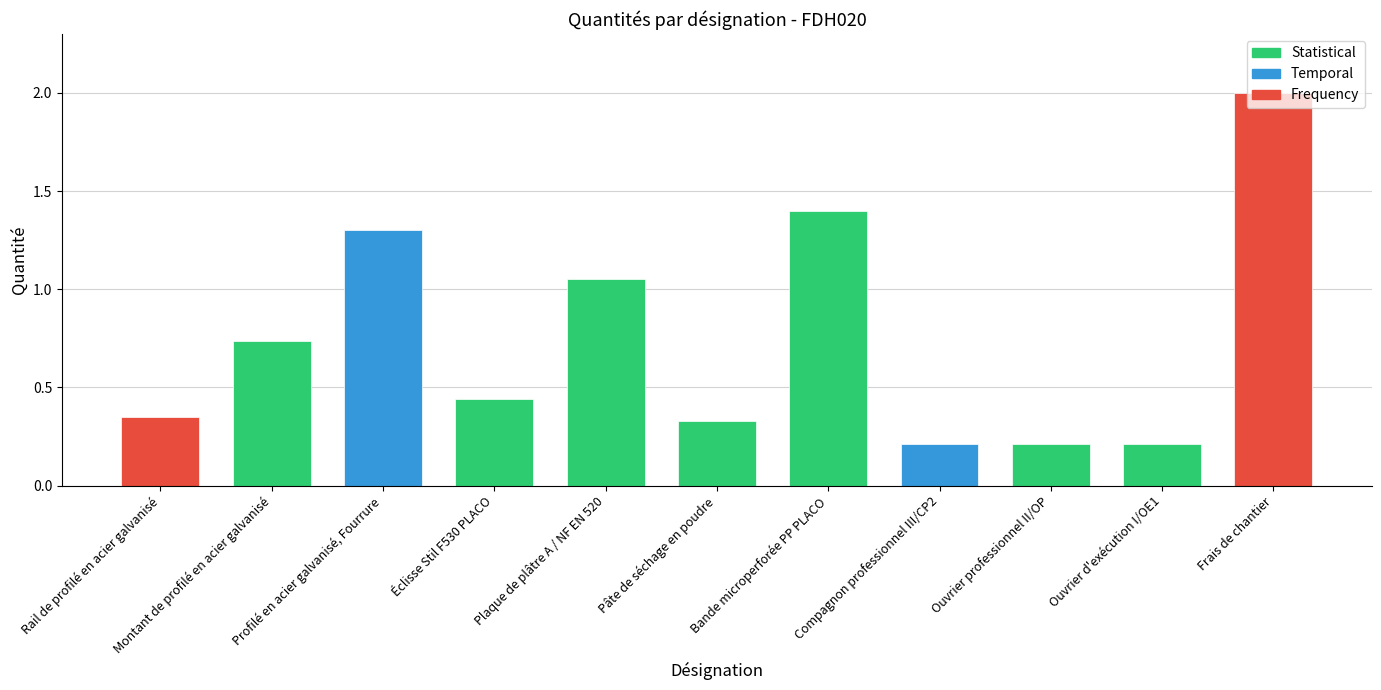

What position from the right is Compagnon professionnel III/CP2?

4